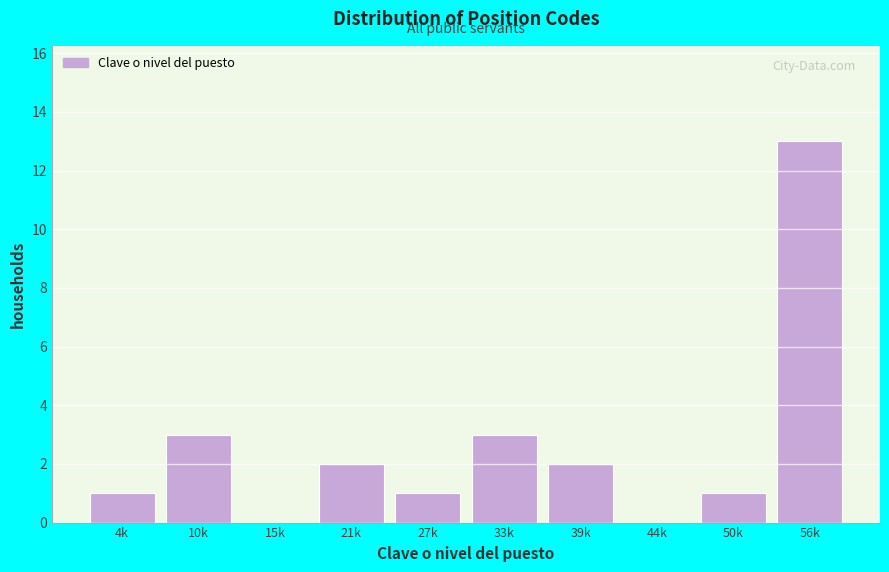

Reading left to right, transcribe all the data shown in this chart.

4k=1	10k=3	15k=0	21k=2	27k=1	33k=3	39k=2	44k=0	50k=1	56k=13